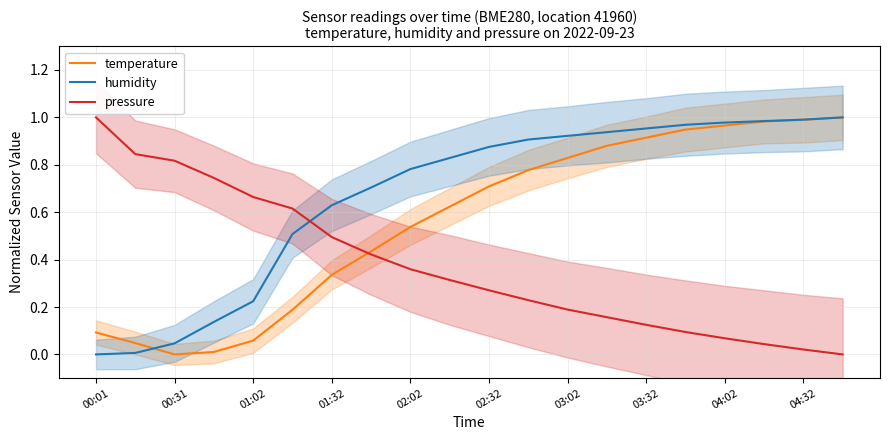

Is it true that humidity equals 1.6 at 03:32?

False